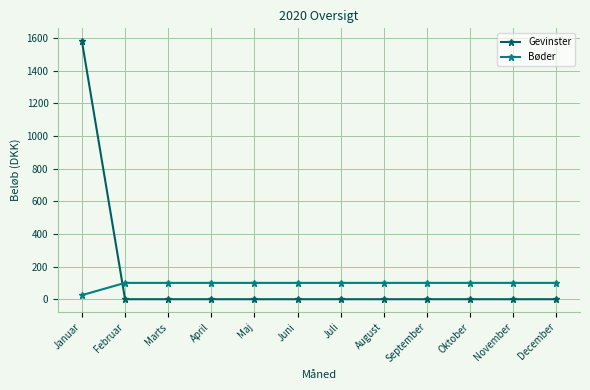

Which series has the largest range (max minus min)?

Gevinster